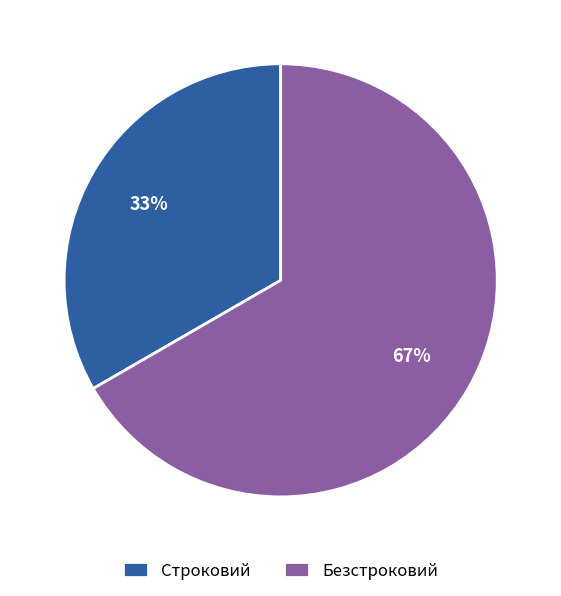

Which slice is the largest?

Безстроковий